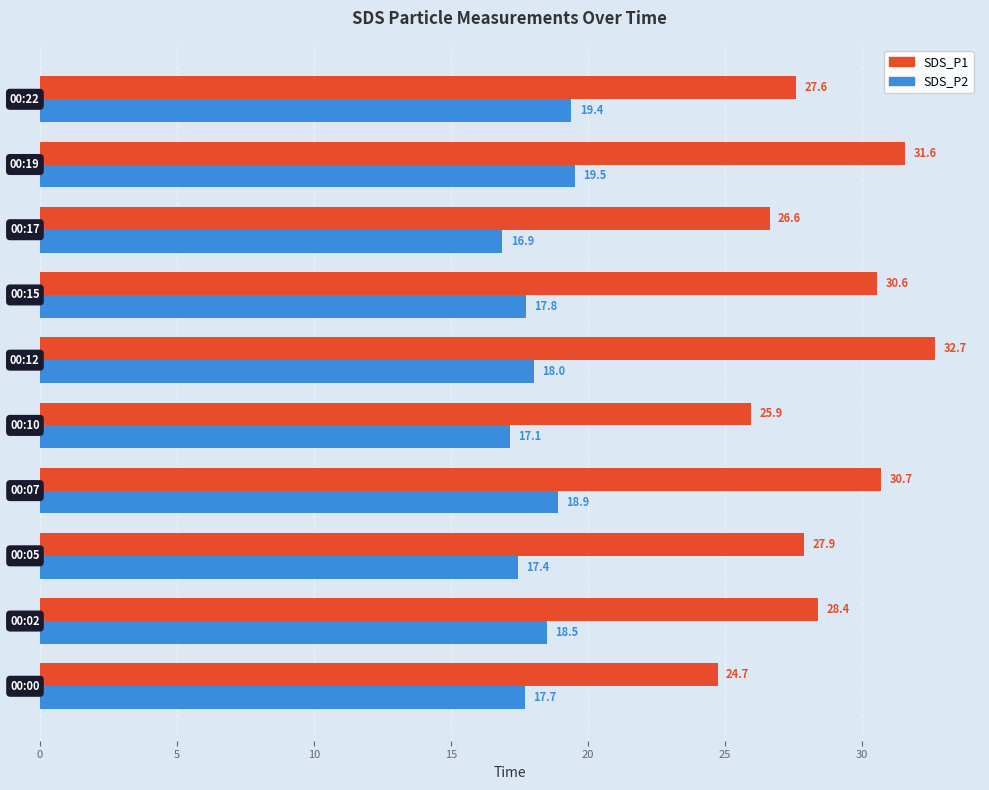

Which series has the largest total across all categories?

SDS_P1